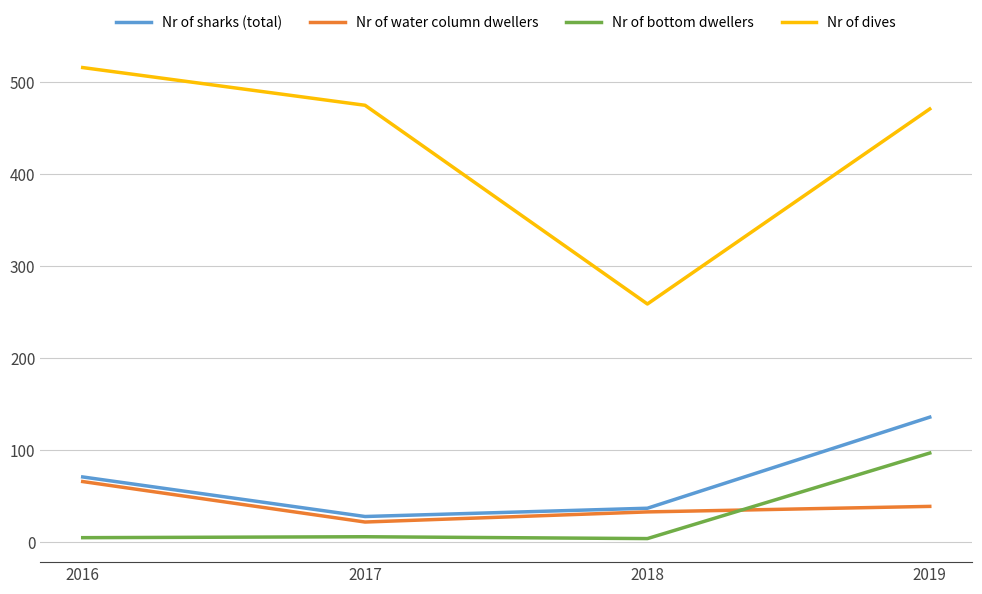

What is the difference between the maximum and minimum values in the Nr of sharks (total) series?

108